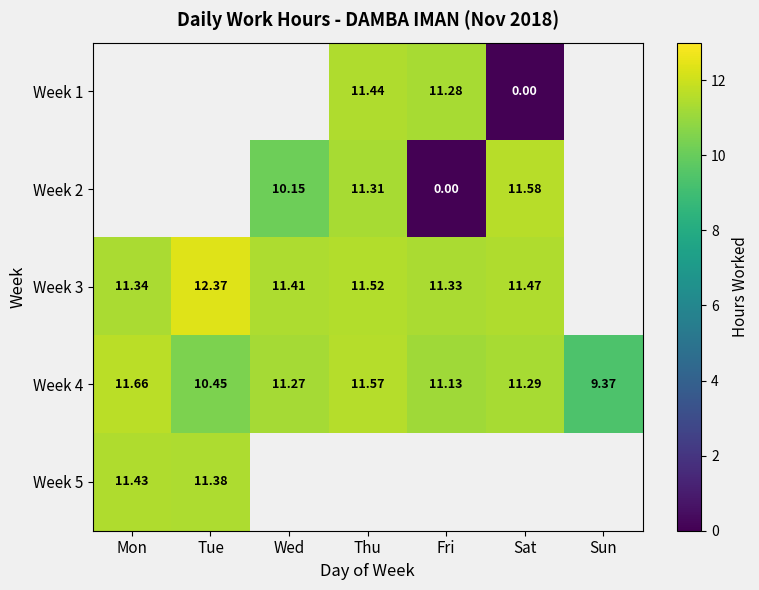

The value of Week 1 at Thu is 16.1. True or false?

False